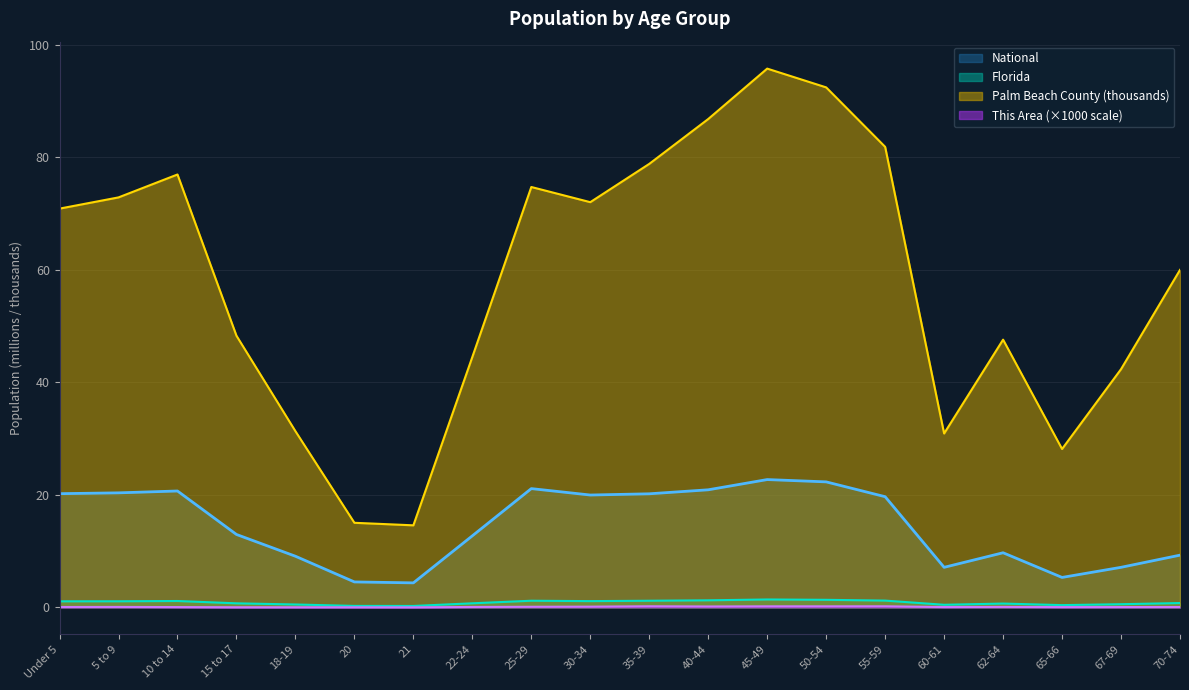

Is it true that National equals 2.6 at 18-19?

False